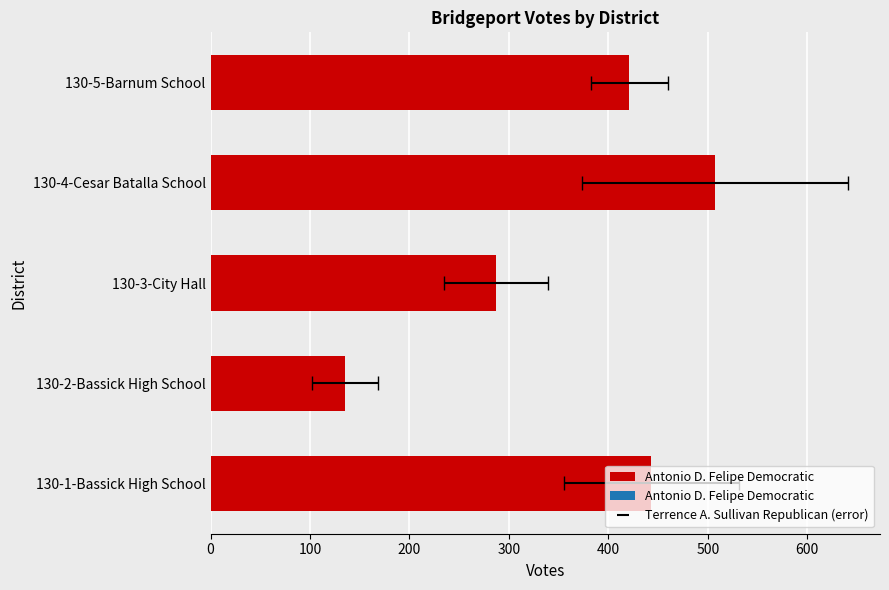

Are the bars grouped side by side (vs. stacked)?

No